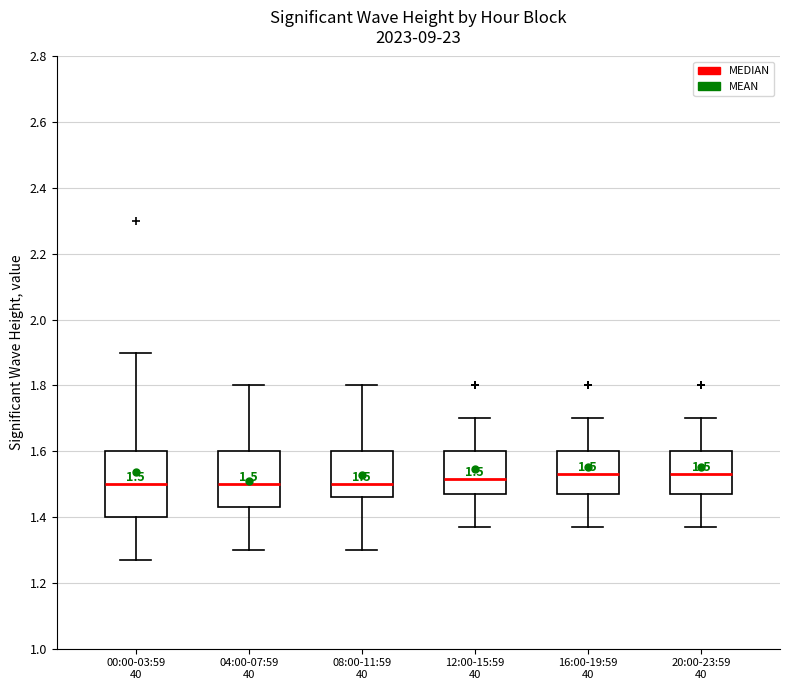

Which box is the tallest, from its lower edge to its upper edge?

00:00-03:59 40